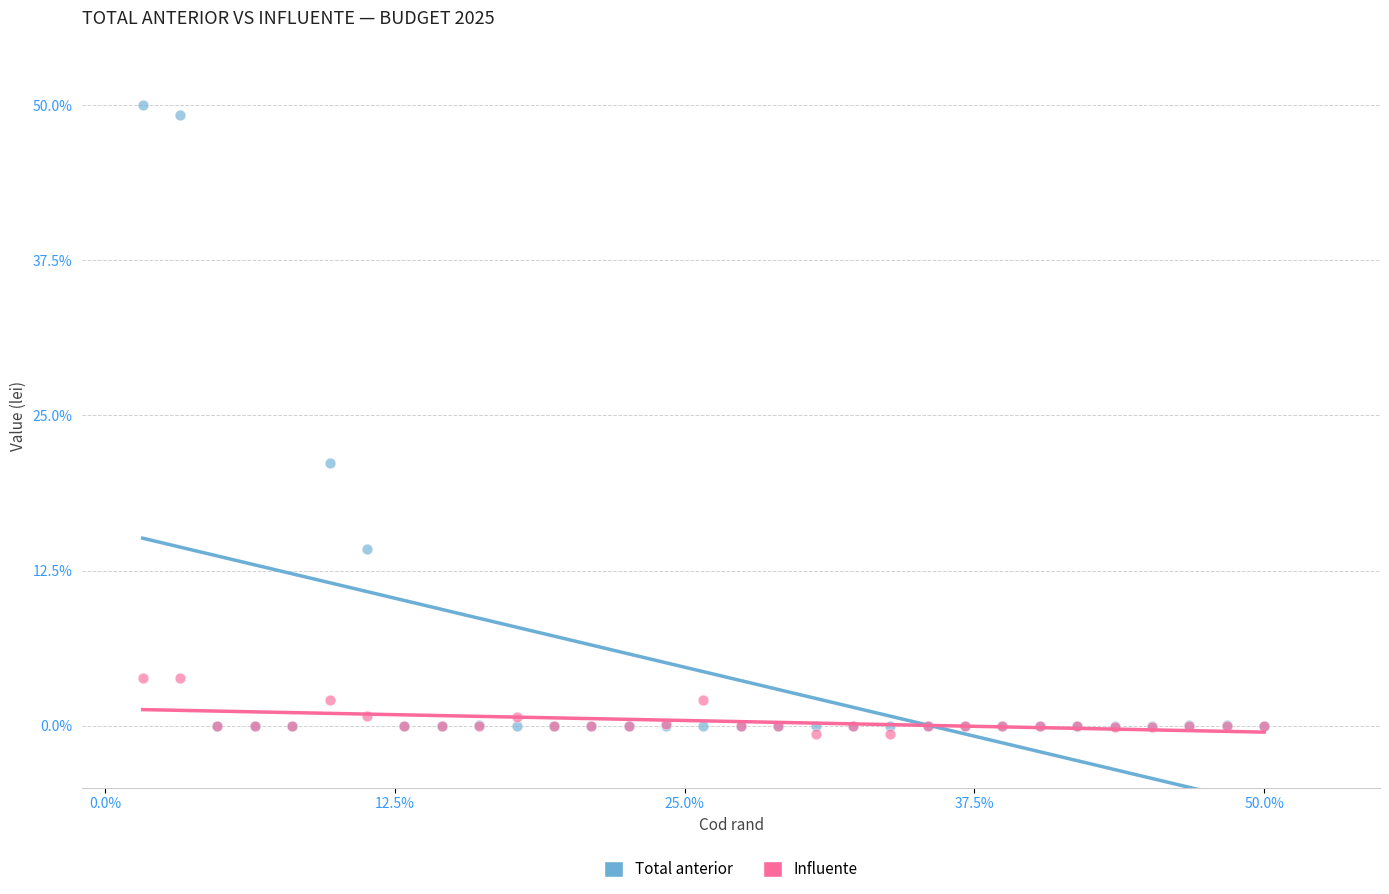

Which series reaches the minimum Y coordinate?

Influente